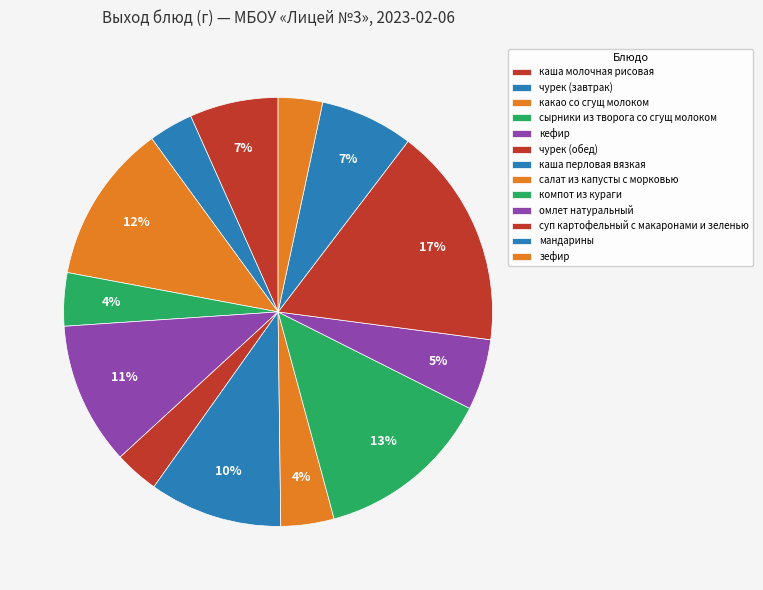

Is it true that какао со сгущ молоком is 1% of the pie?

False